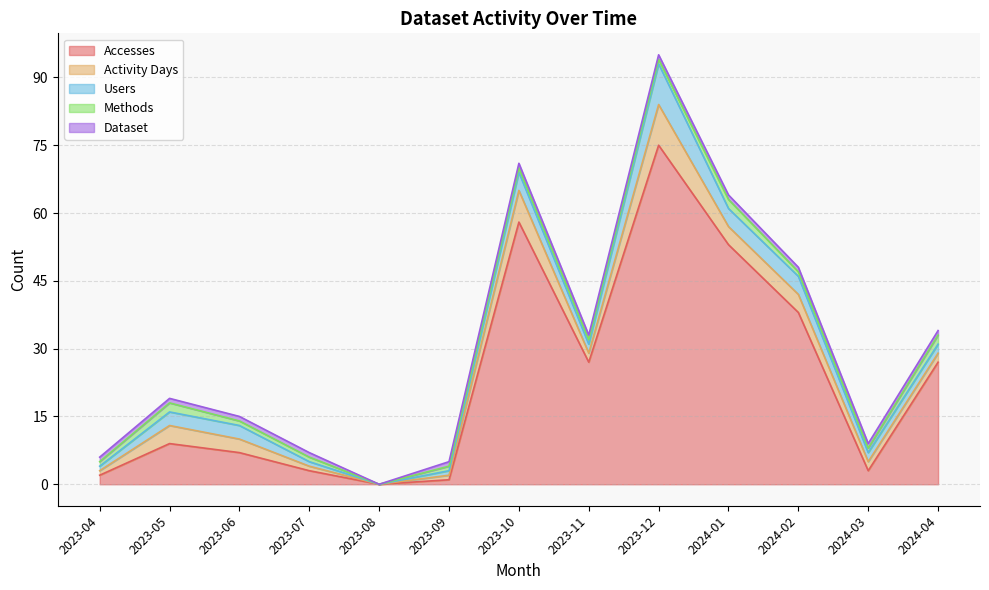

What is the difference between the highest and lowest values at 2024-04?

26